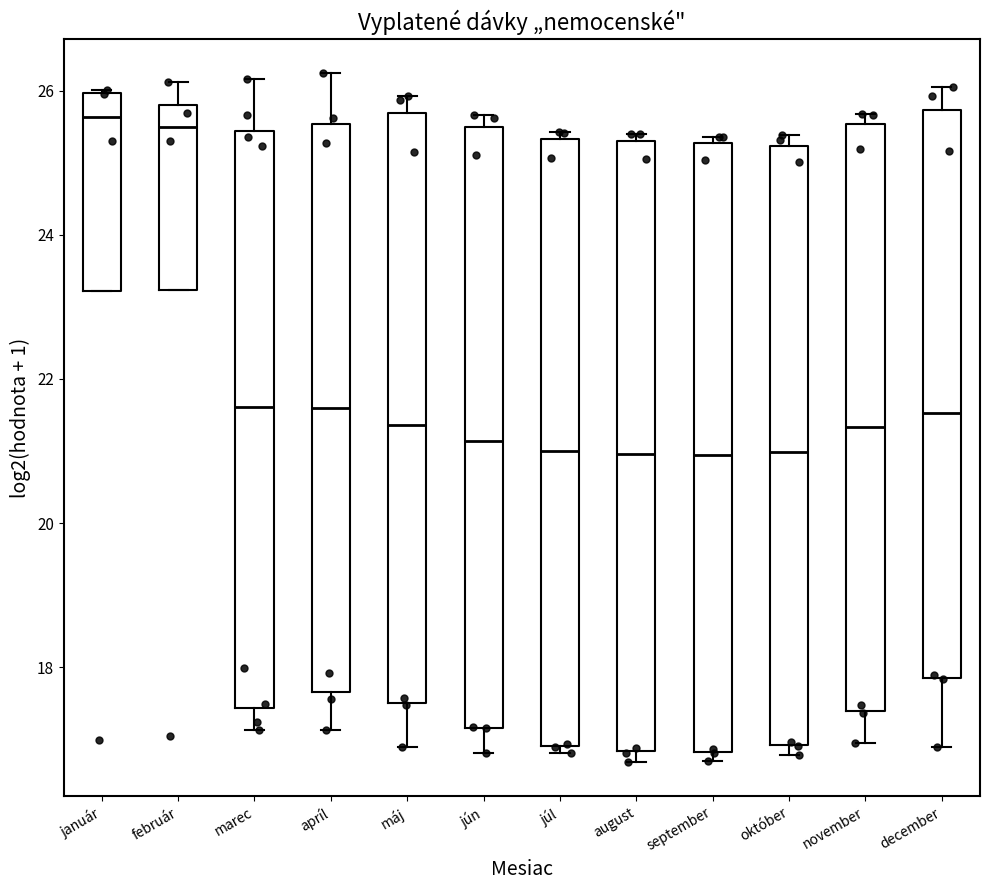

Reading left to right, read every box against the y-axis: the position of its median line, the range the box covers, and the ends of its whiskers. The values are not printed on the chart, so give them approximately, as read against the axis.

január: median 25.6, box 23.2 to 26.0, whiskers 23.2 to 26.0
február: median 25.6, box 23.2 to 25.8, whiskers 23.2 to 26.2
marec: median 21.6, box 17.4 to 25.4, whiskers 17.2 to 26.2
apríl: median 21.6, box 17.6 to 25.6, whiskers 17.2 to 26.2
máj: median 21.4, box 17.6 to 25.6, whiskers 16.8 to 26.0
jún: median 21.2, box 17.2 to 25.4, whiskers 16.8 to 25.6
júl: median 21.0, box 17.0 to 25.4, whiskers 16.8 to 25.4 (just above the box's upper edge)
august: median 21.0, box 16.8 to 25.4, whiskers 16.6 to 25.4 (just above the box's upper edge)
september: median 21.0, box 16.8 to 25.2, whiskers 16.6 to 25.4
október: median 21.0, box 17.0 to 25.2, whiskers 16.8 to 25.4
november: median 21.4, box 17.4 to 25.6, whiskers 17.0 to 25.6 (just above the box's upper edge)
december: median 21.6, box 17.8 to 25.8, whiskers 16.8 to 26.0